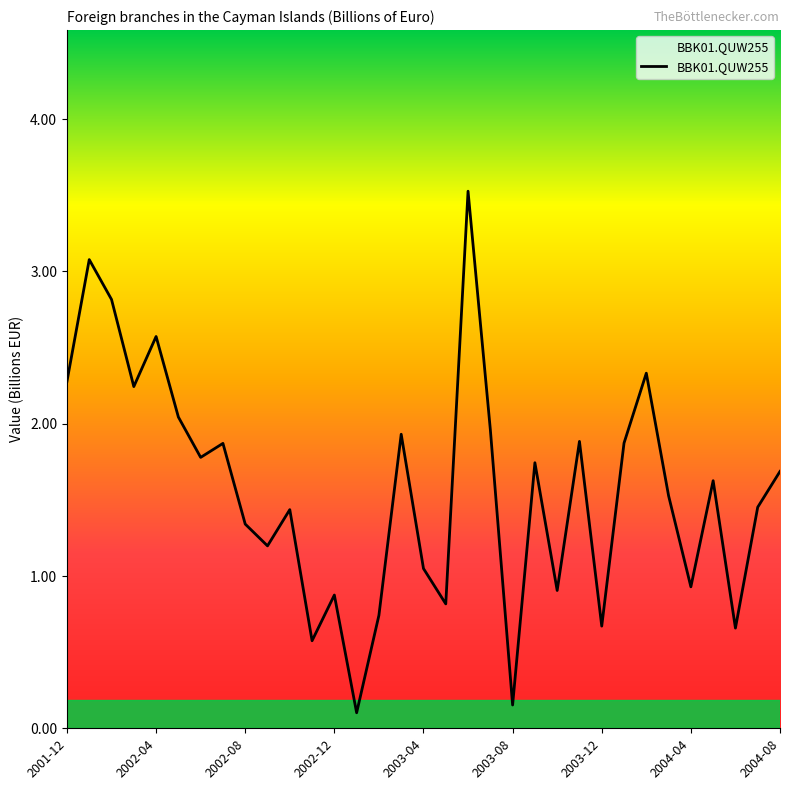

Count the number of data series in this chart.

1